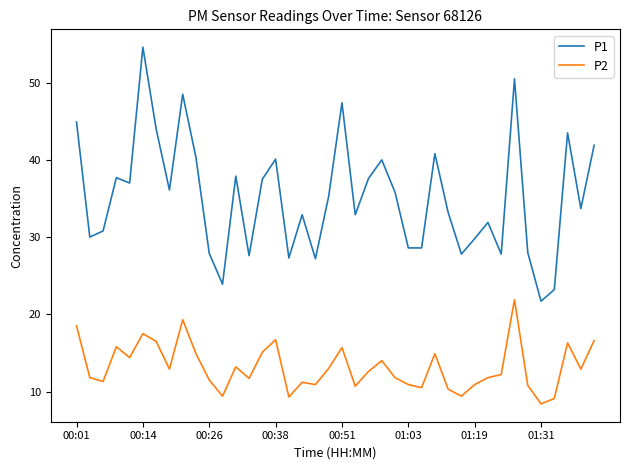

True or false: P1 and P2 intersect in this chart.

False